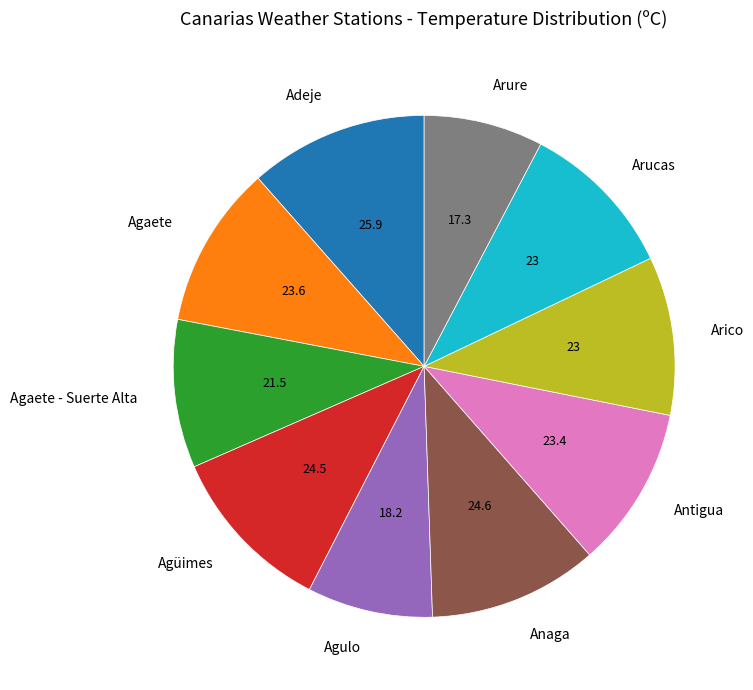

True or false: Adeje accounts for 23% of the total.

False